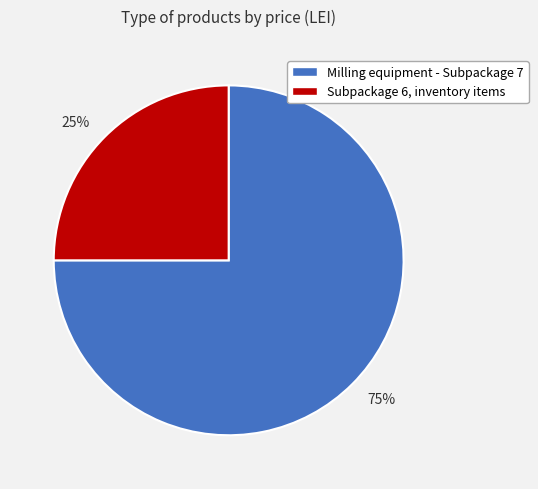

Which slice is the largest?

Milling equipment - Subpackage 7